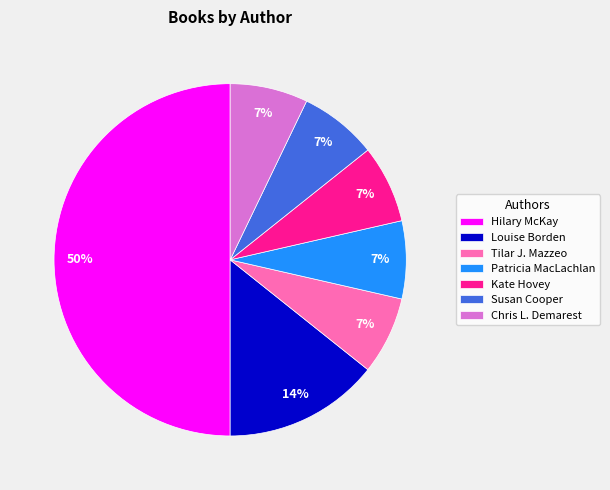

Does Tilar J. Mazzeo represent more than half of the total?

No